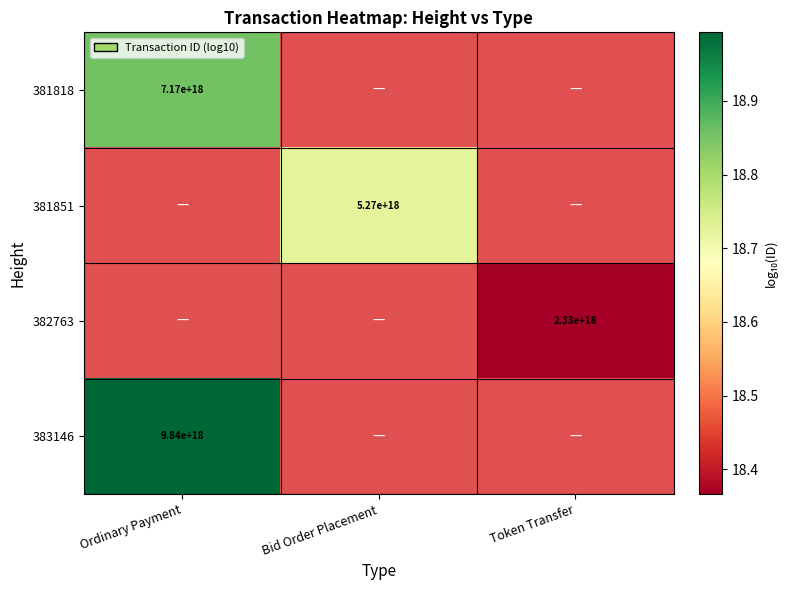

At which category does the chart reach its peak across all series?

Ordinary Payment